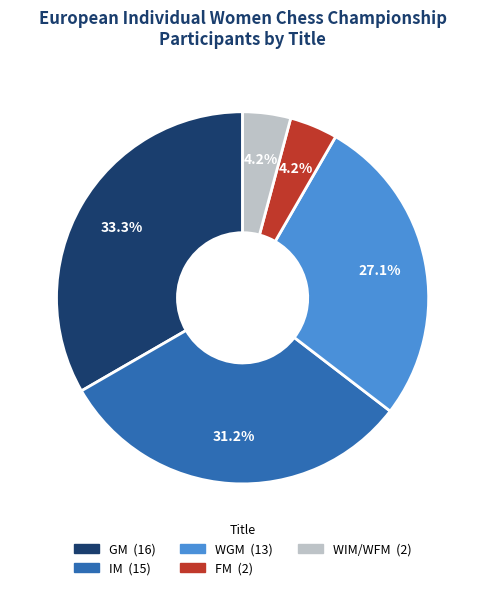

Is there any slice that represents more than half of the pie?

No